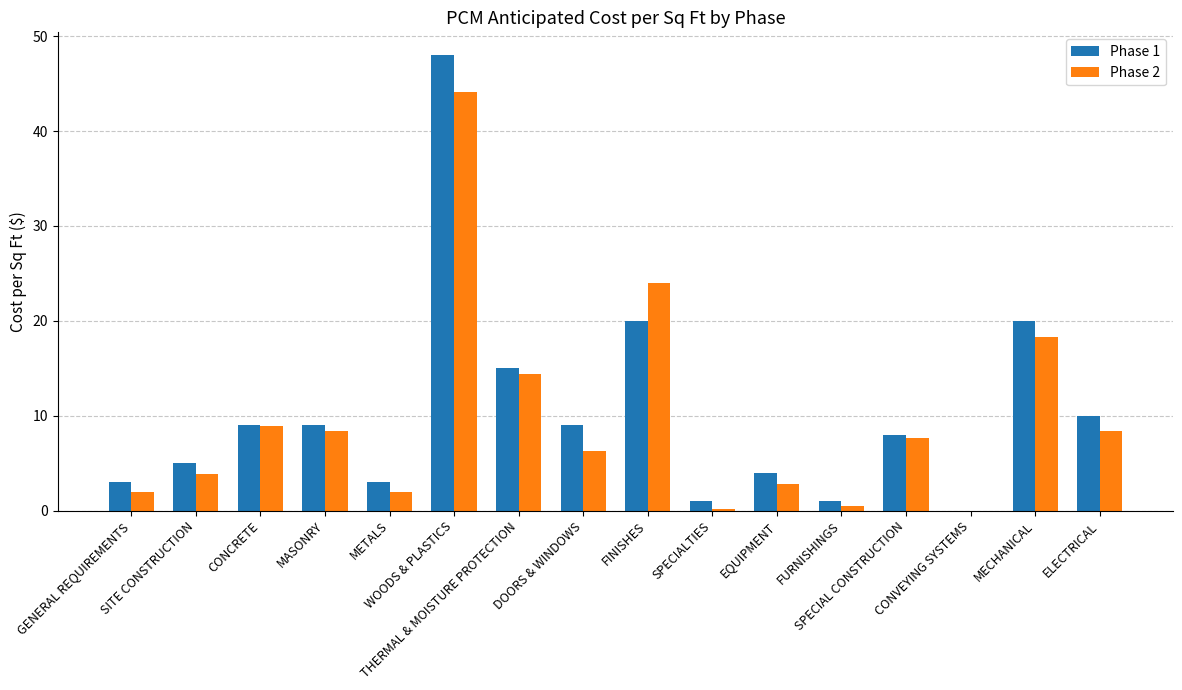

Between EQUIPMENT and FURNISHINGS, which series saw the biggest shift?

Phase 1